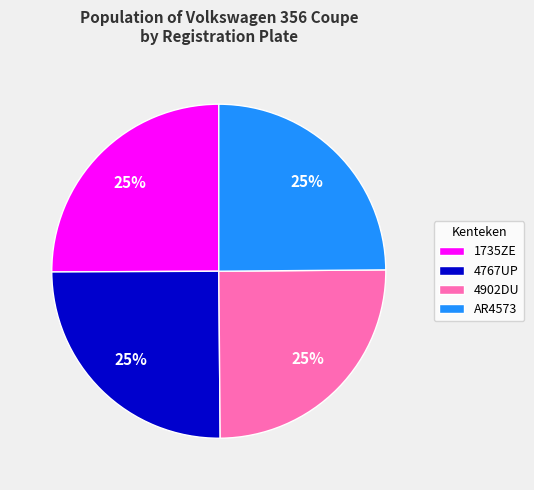

The AR4573 slice represents 25% of the pie. True or false?

True